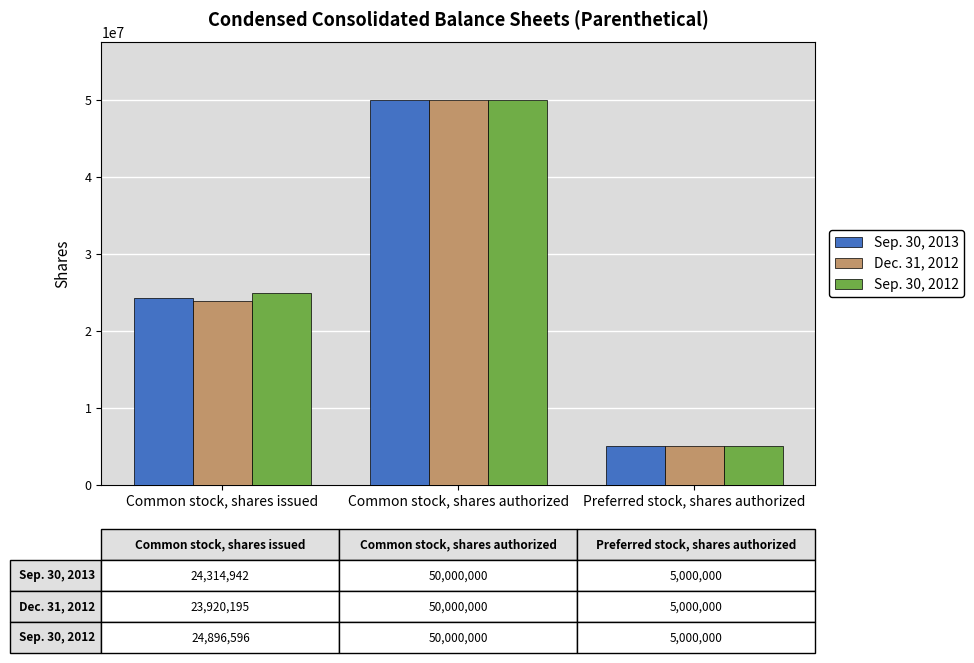

Where is Dec. 31, 2012 nearest to the value 27500000?

Common stock, shares issued